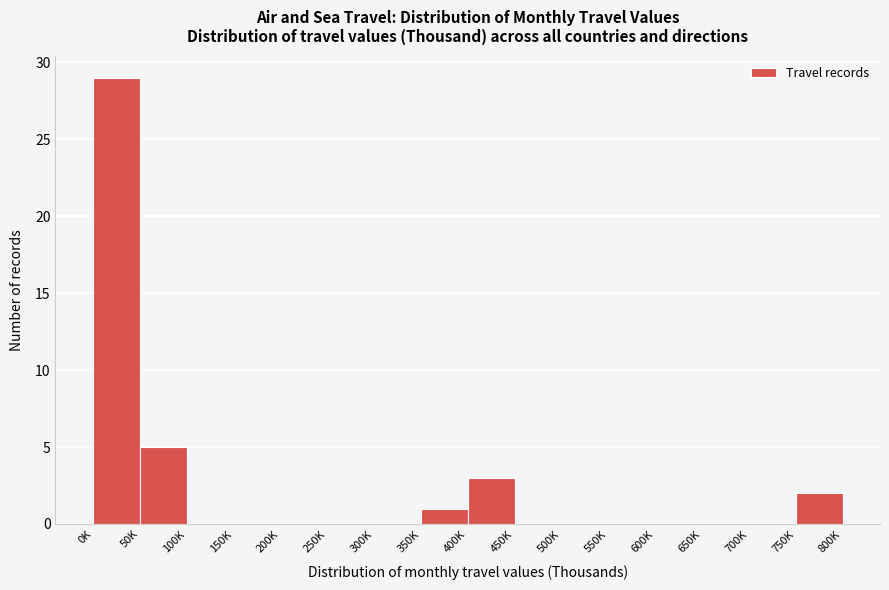

Reading right to left, what are all the values shown in this chart?

750K=2	700K=0	650K=0	600K=0	550K=0	500K=0	450K=0	400K=3	350K=1	300K=0	250K=0	200K=0	150K=0	100K=0	50K=5	0K=29